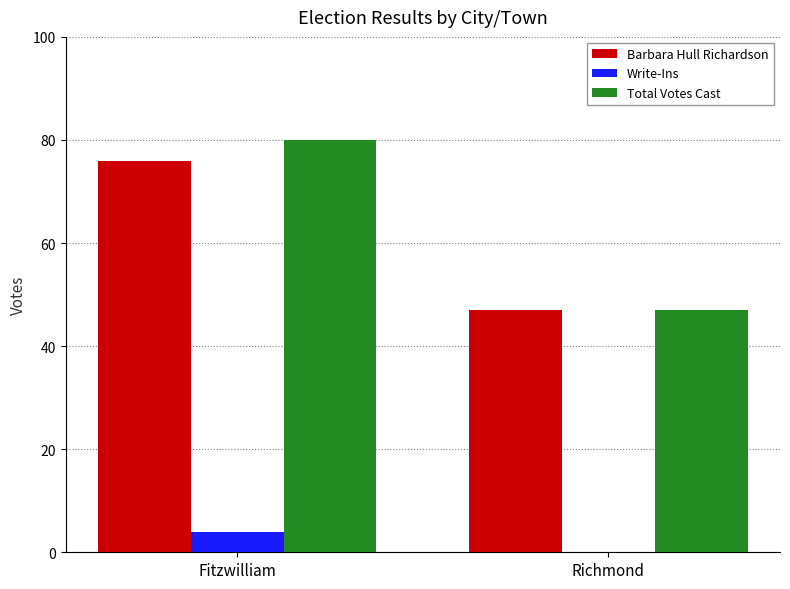

What value does the Barbara Hull Richardson series have at Fitzwilliam, to the nearest 10?

80